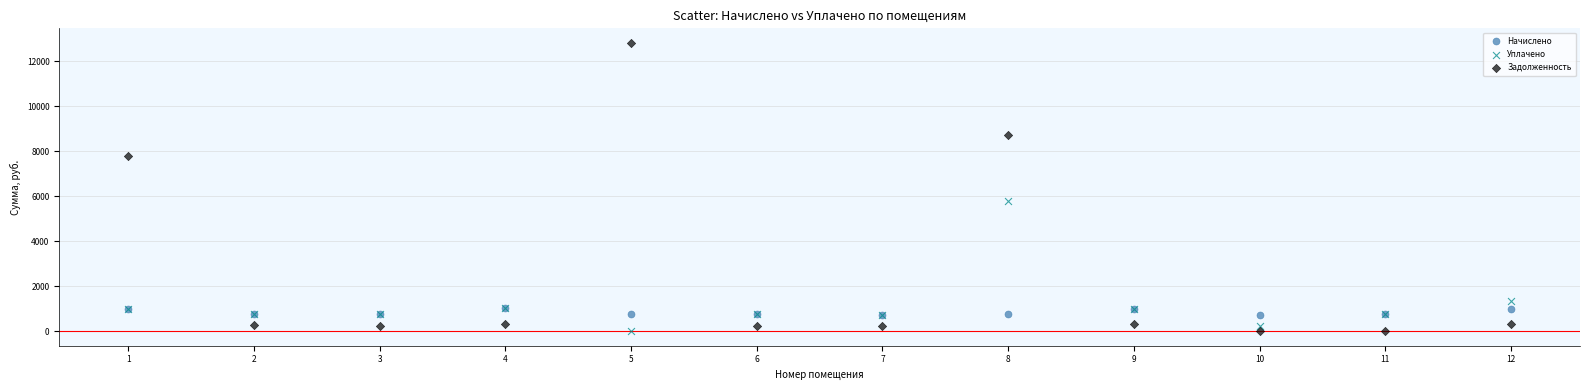

Which series has the largest Y range (max minus min)?

Задолженность